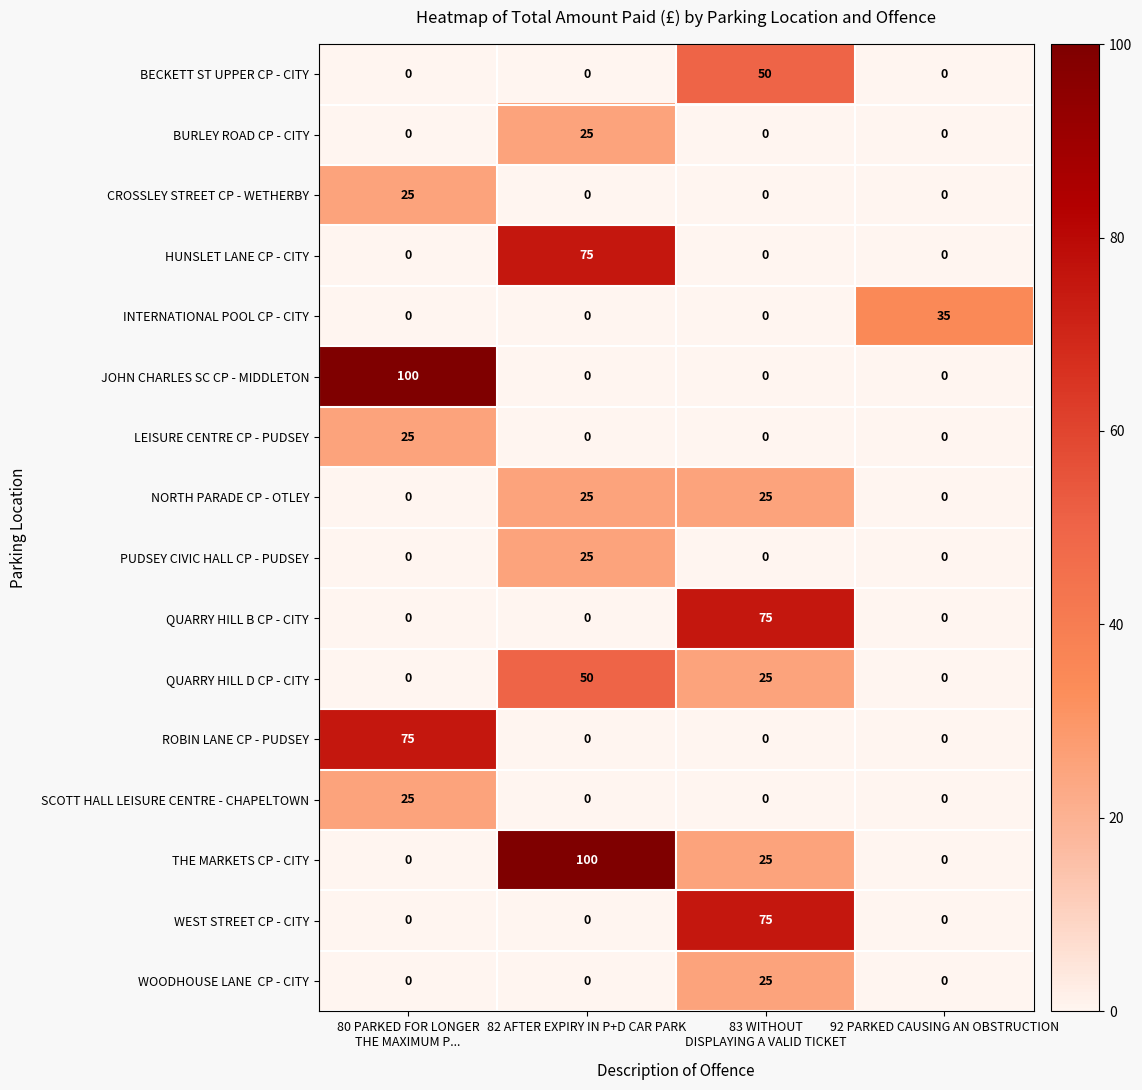

What is the maximum value shown in the chart?

100